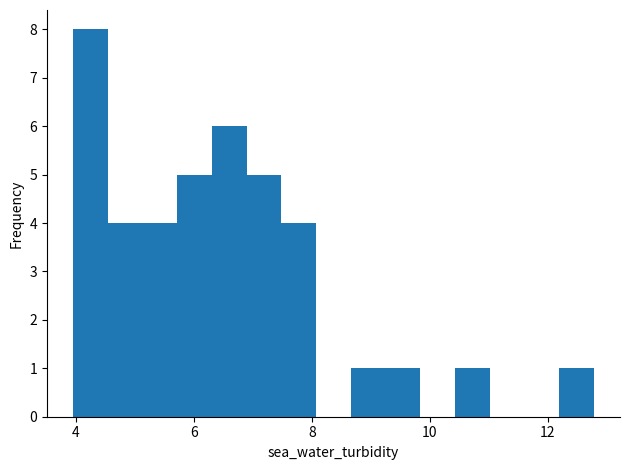

Around what value on the x-axis is the tallest bar? Give the approximate position of its centre, as read against the axis.

4.2